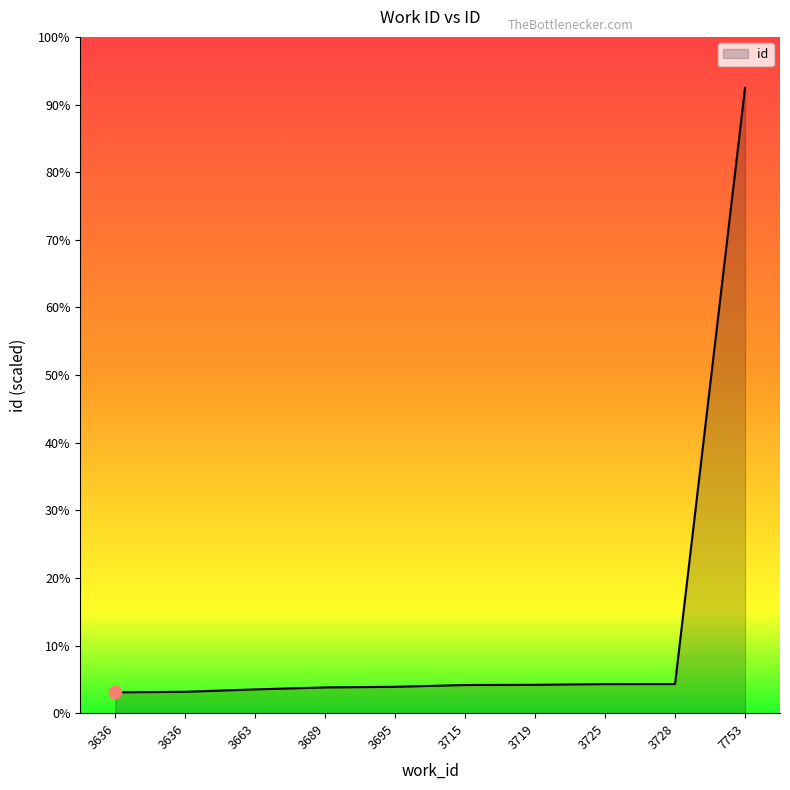

Which has a higher value, 3728 or 3689?

3728